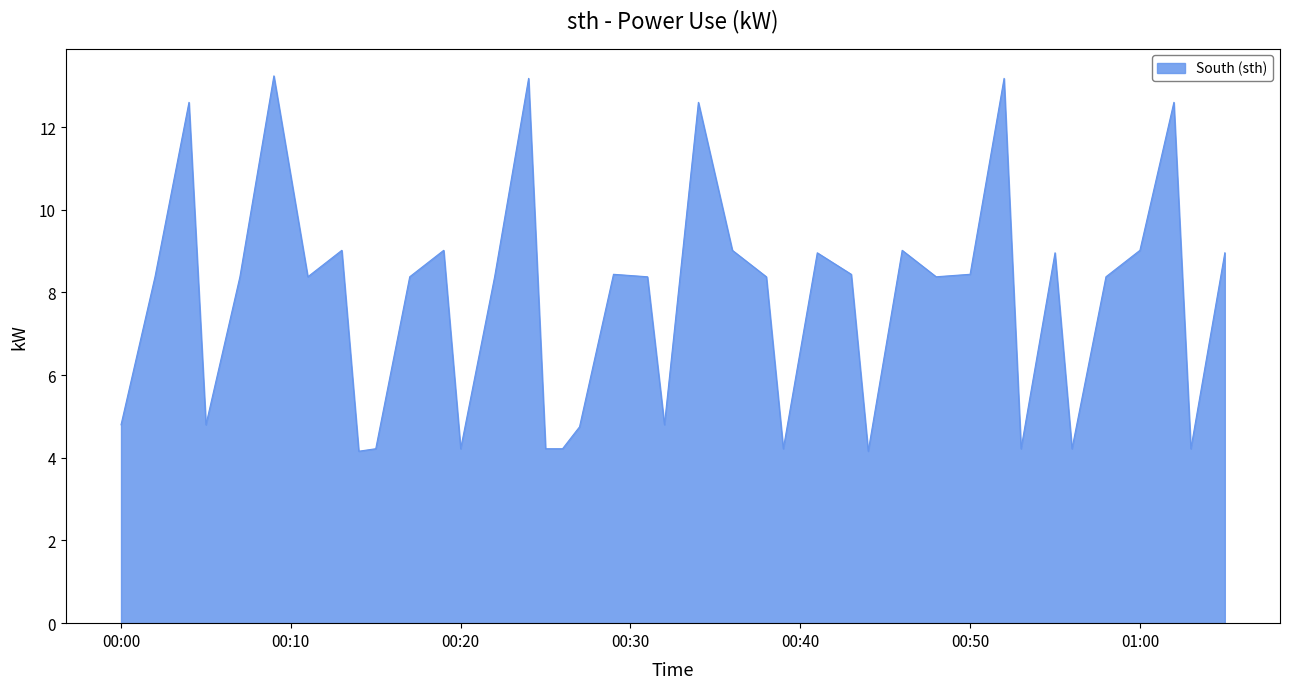

What is the greatest value displayed?

13.2